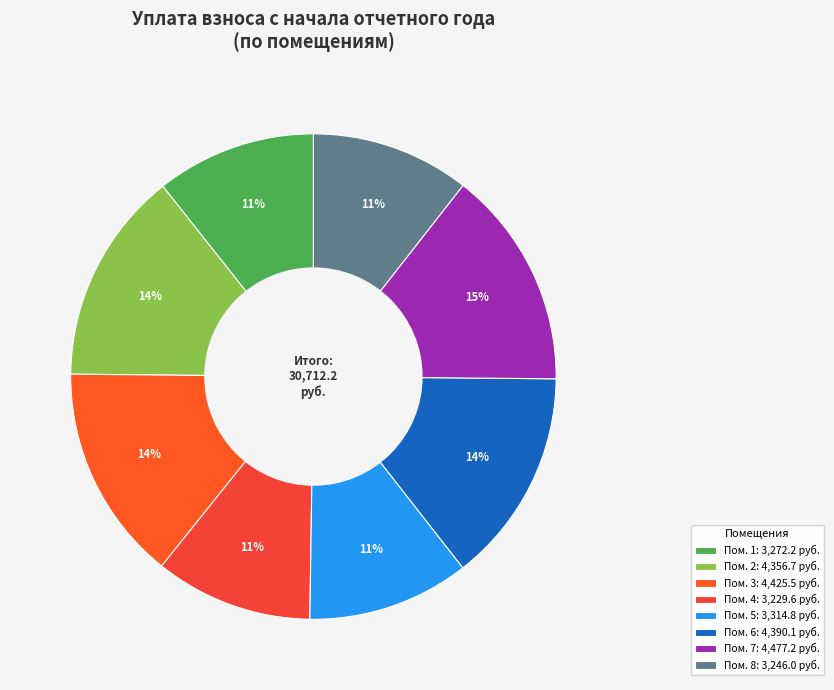

Is there any slice that represents more than half of the pie?

No